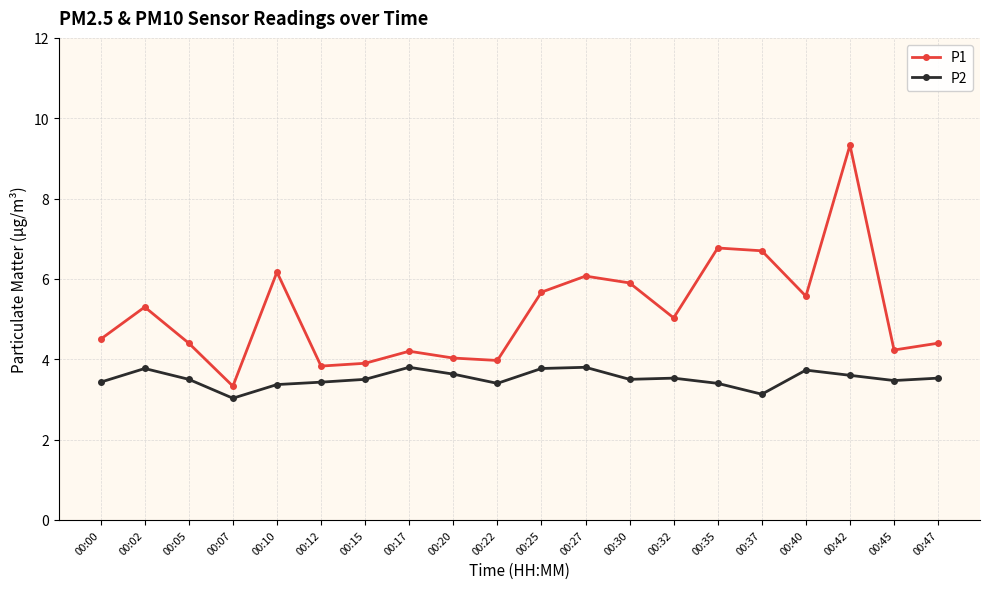

Which category has the lowest value in the P2 series?

00:07